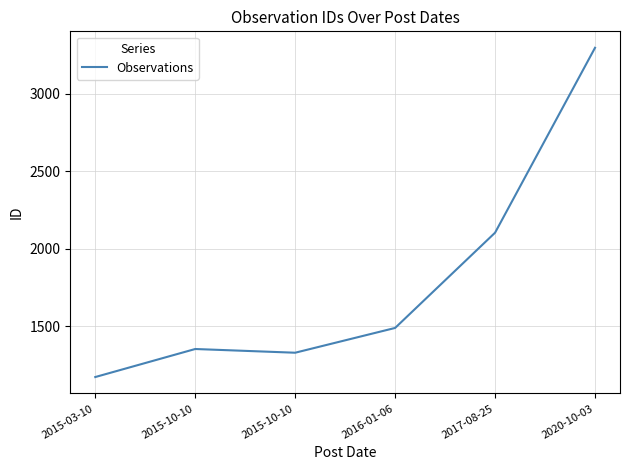

The chart shows a value of 3297 at 2020-10-03. True or false?

True